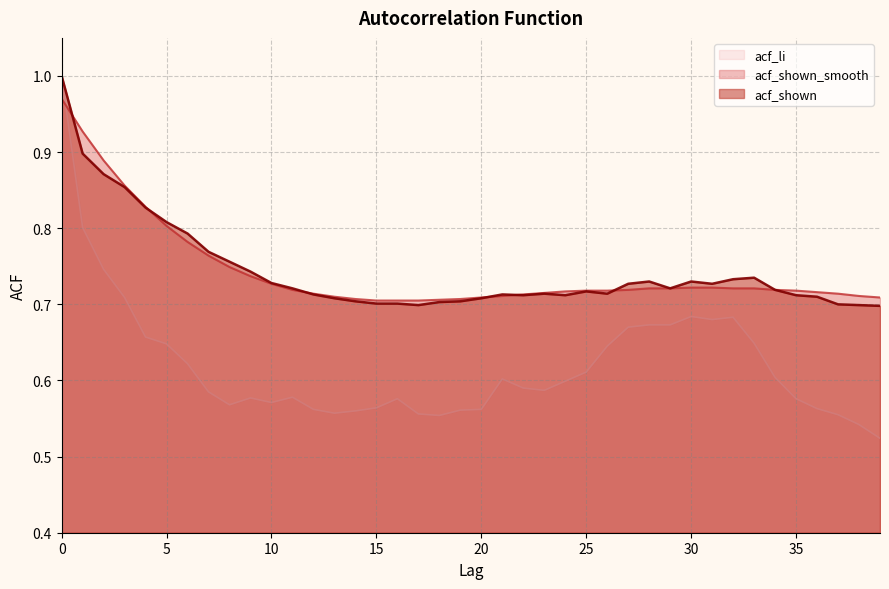

What are all the series names shown in the legend?

acf_li, acf_shown_smooth, acf_shown